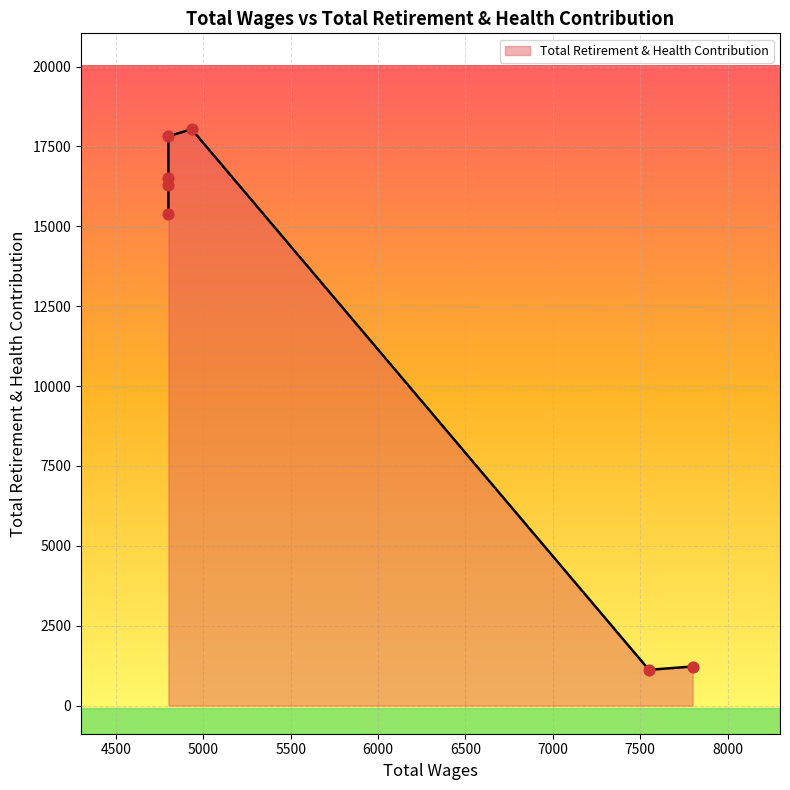

Approximately how many times larger is the value at 4800 compared to 4800?

1.0